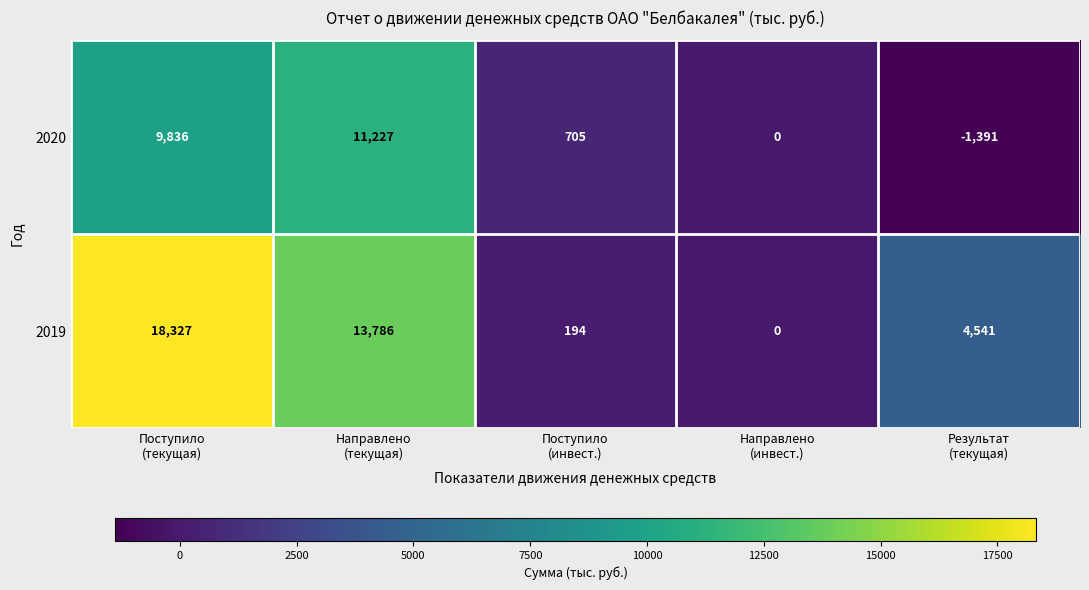

List the series in order of their overall mean, highest first.

2019, 2020